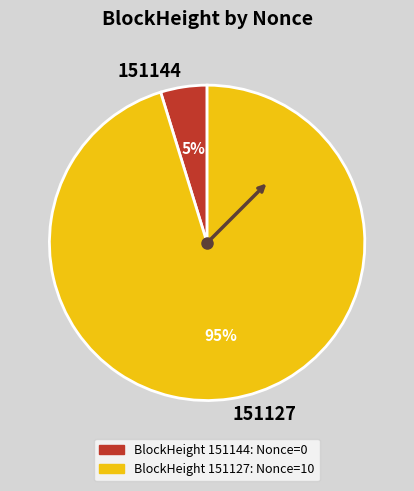

Rank the categories by value from highest to lowest.

151127, 151144